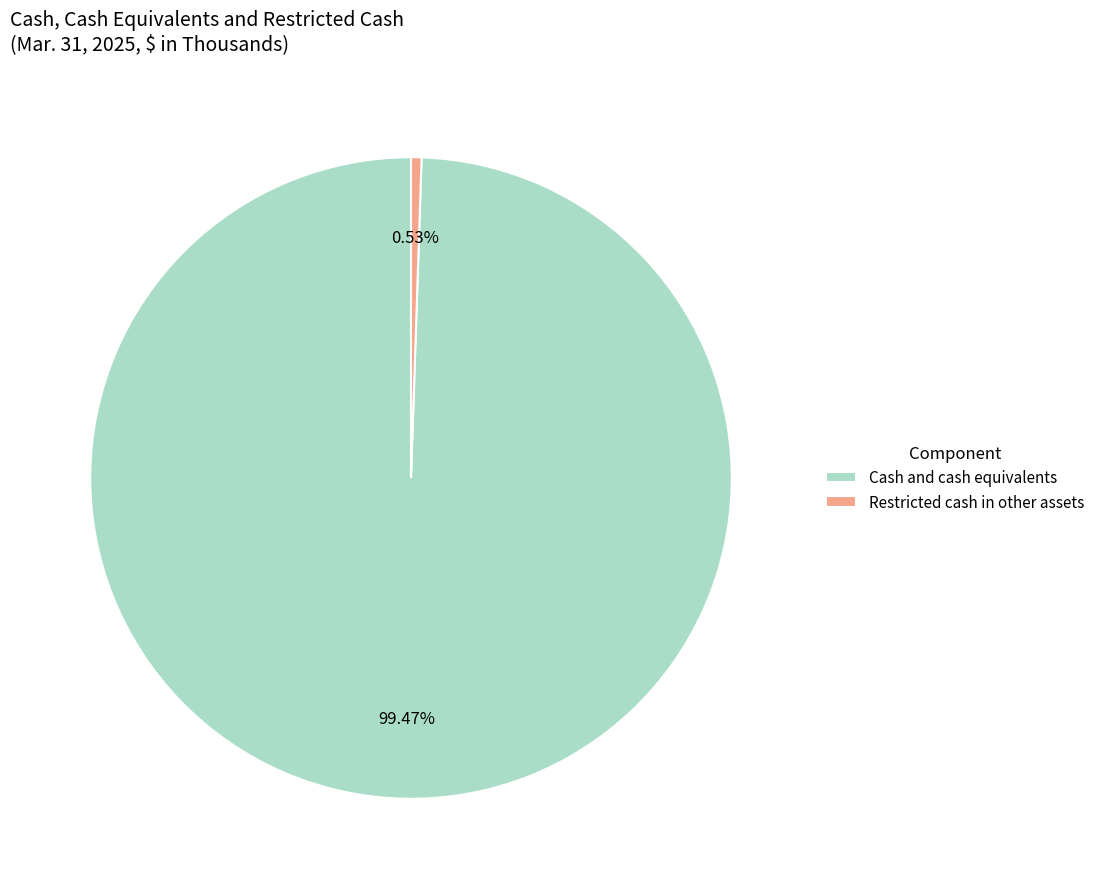

What is the smallest slice in the pie chart?

Restricted cash in other assets